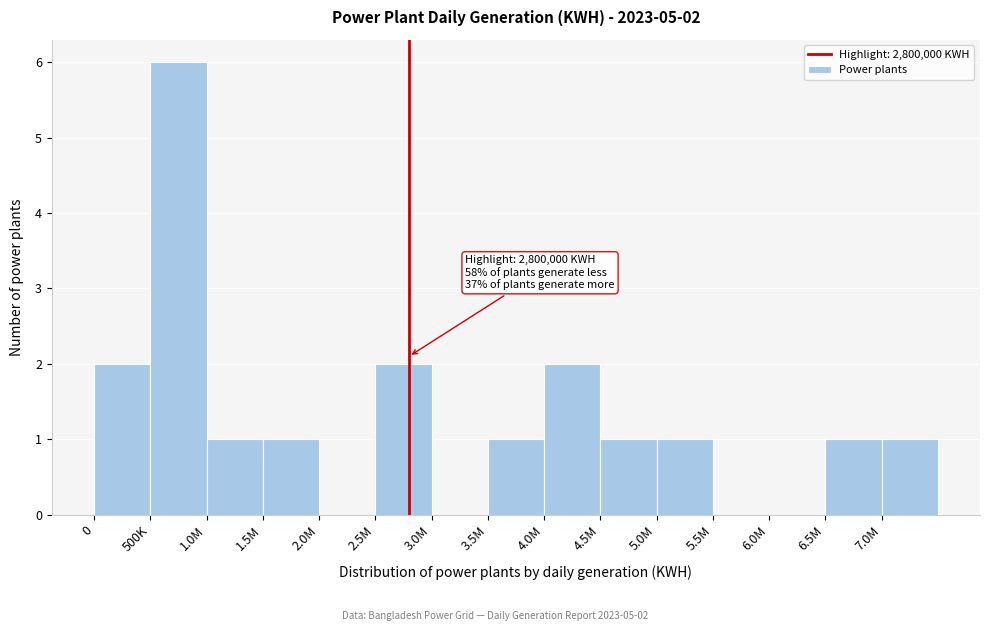

Reading right to left, list all the values displayed in this chart.

7.0M=1	6.5M=1	6.0M=0	5.5M=0	5.0M=1	4.5M=1	4.0M=2	3.5M=1	3.0M=0	2.5M=2	2.0M=0	1.5M=1	1.0M=1	500K=6	0=2